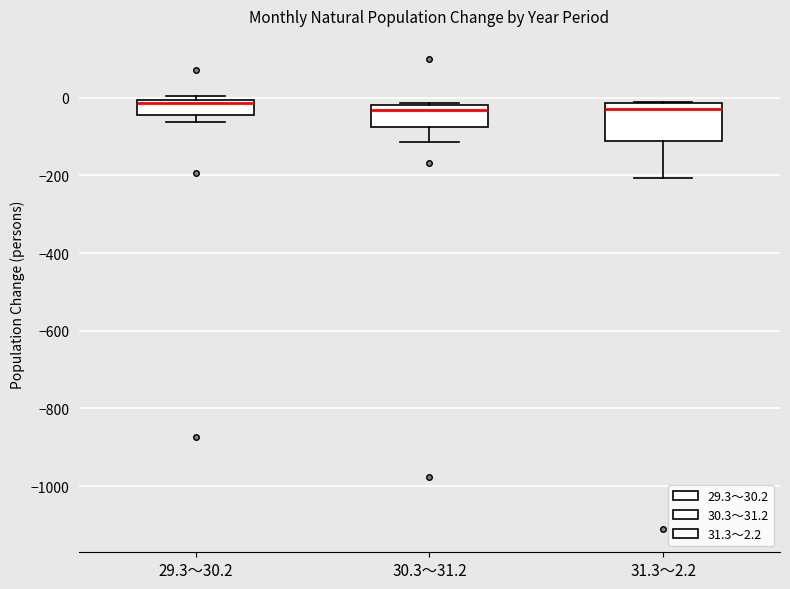

Reading left to right, transcribe this box plot: for each box, give where its median line is, the range the box spans, and where its two whiskers end, as read against the y-axis. The values are not printed on the chart, so give them approximately, as read against the axis.

29.3～30.2: median -20, box -40 to 0, whiskers -60 to 0 (just above the box's upper edge)
30.3～31.2: median -40, box -80 to -20, whiskers -120 to -20
31.3～2.2: median -20 (just below the box's upper edge), box -120 to -20, whiskers -200 to 0